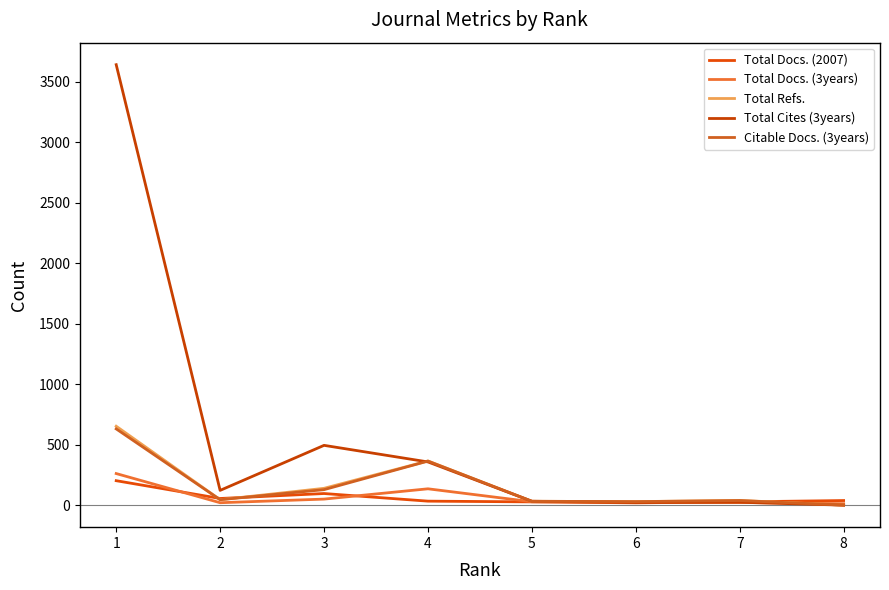

Is this an area chart (filled region under the line)?

No